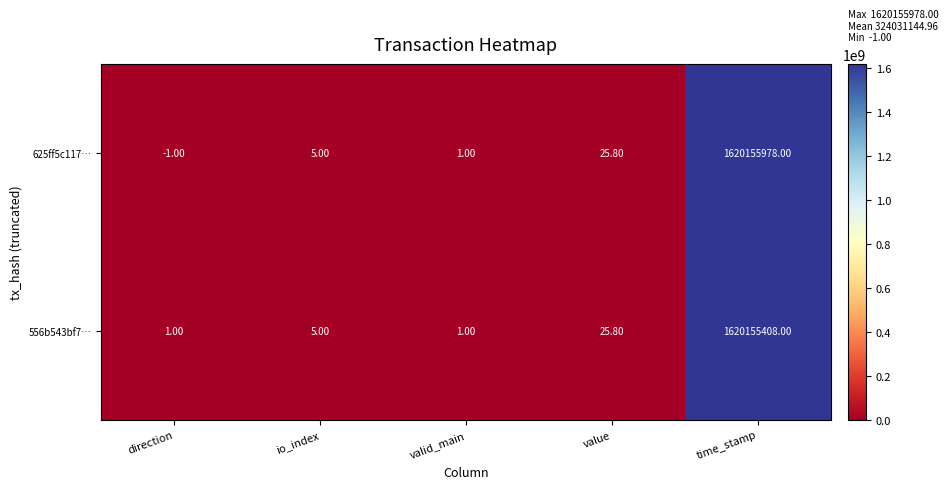

What is the sum of all 556b543bf7… values?

1620155440.8